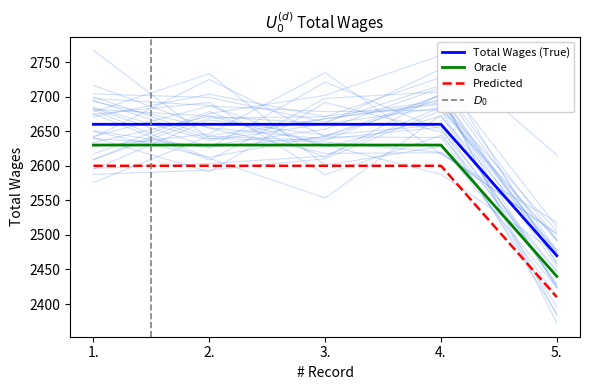

The chart shows a value of 2660 at 1.. True or false?

True